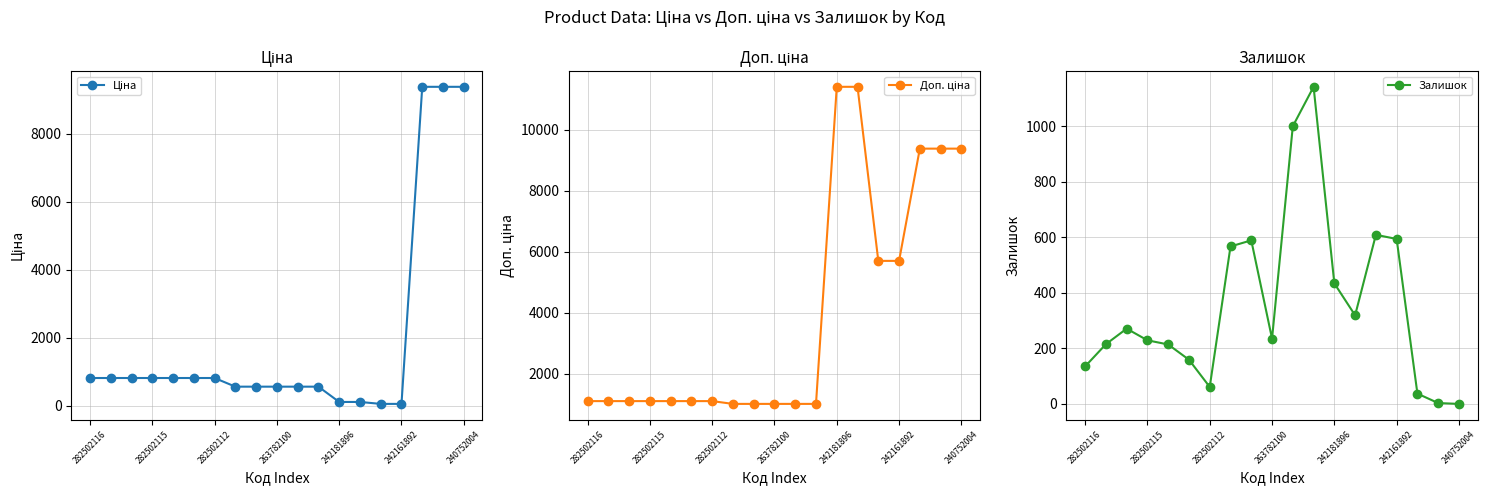

True or false: Залишок has a value of 181 at 282502116.

False